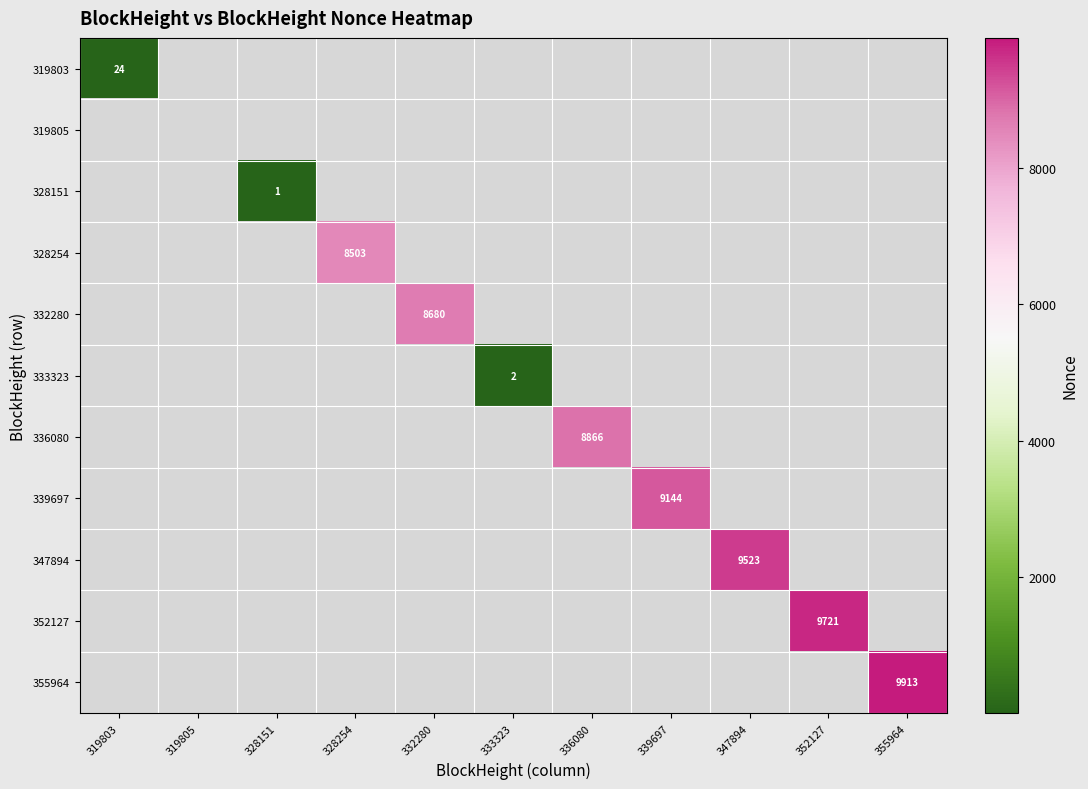

At how many categories does at least one series exceed 5722?

7